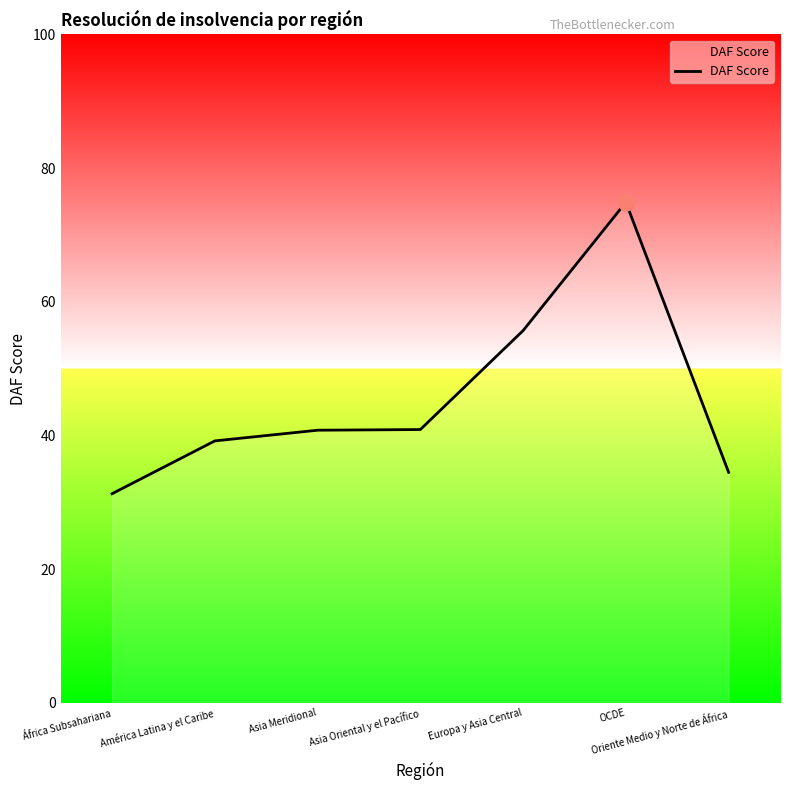

Which label corresponds to the largest value in the chart?

OCDE